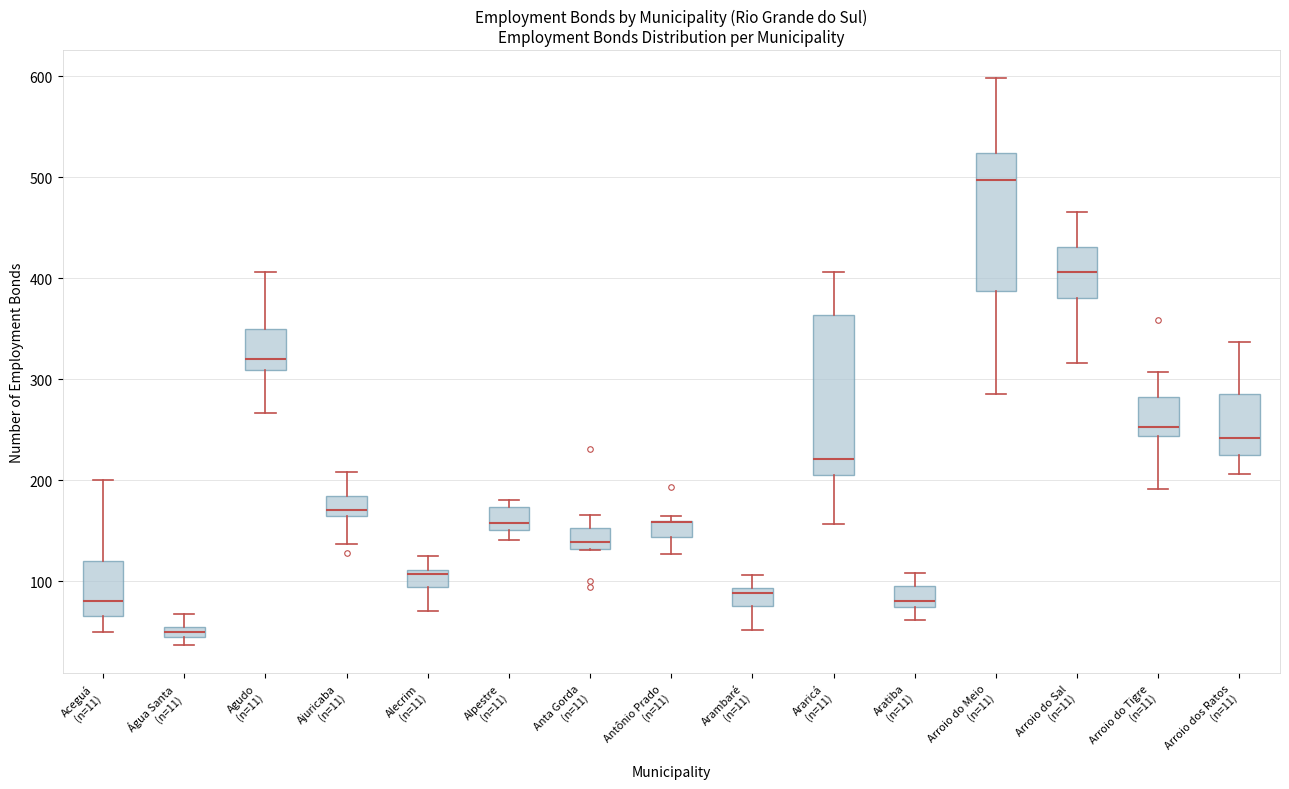

Where is the upper edge of the box for Alecrim (n=11) on the y-axis? The values are not printed on the chart, so give them approximately, as read against the axis.

110